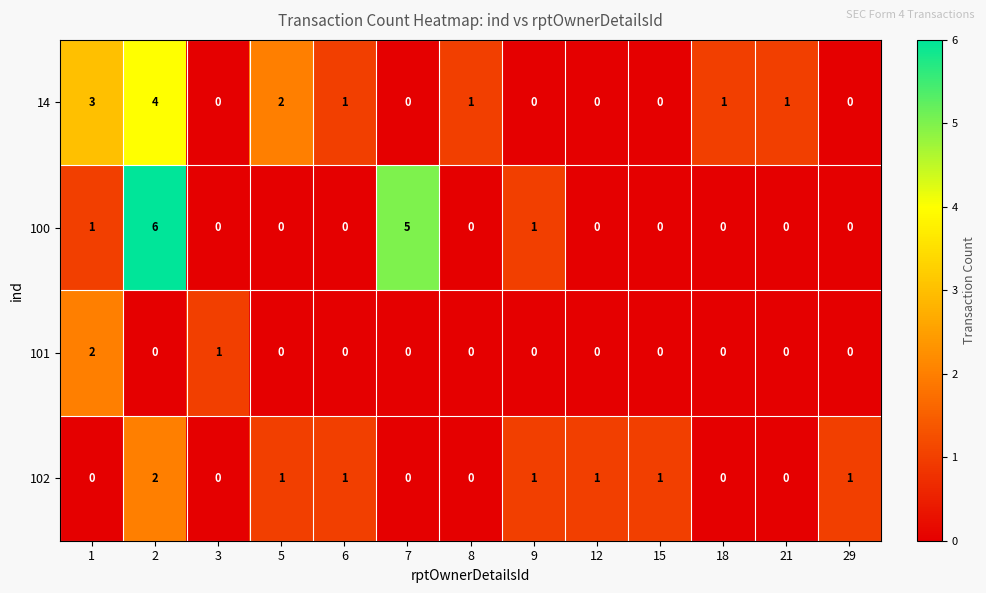

Is it true that 100 equals 1 at 2?

False